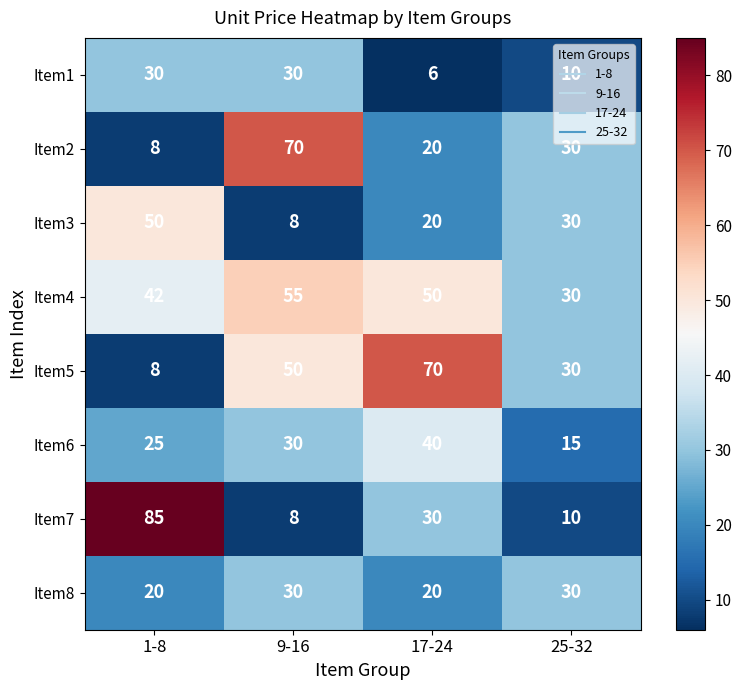

At which category is the sum across all series the highest?

9-16